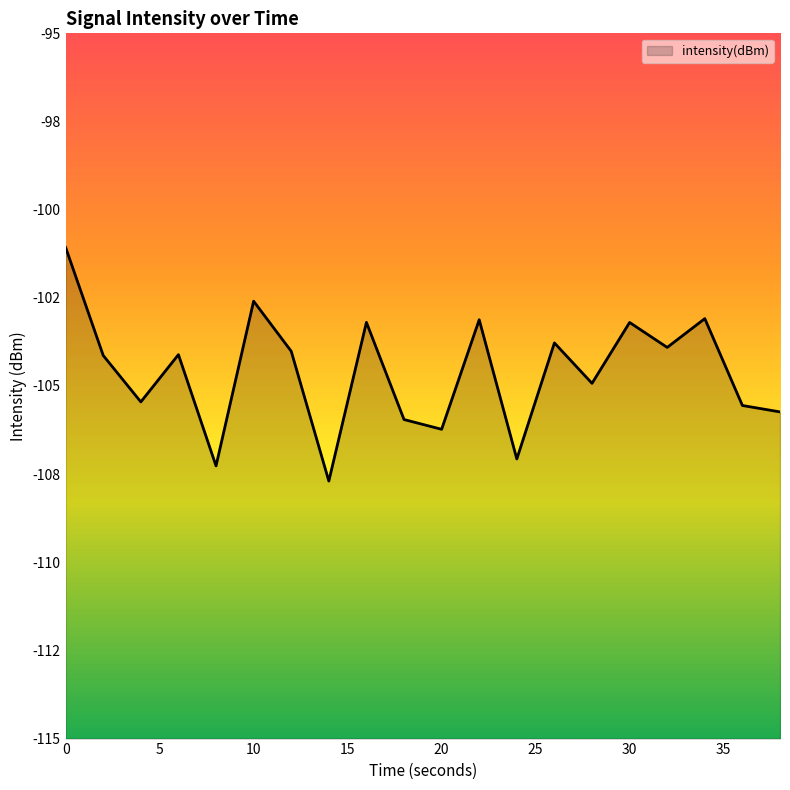

Reading left to right, list all the values displayed in this chart.

0=-101.1	2=-104.1	4=-105.5	6=-104.1	8=-107.3	10=-102.6	12=-104.0	14=-107.7	16=-103.2	18=-106.0	20=-106.2	22=-103.1	24=-107.1	26=-103.8	28=-104.9	30=-103.2	32=-103.9	34=-103.1	36=-105.6	38=-105.7